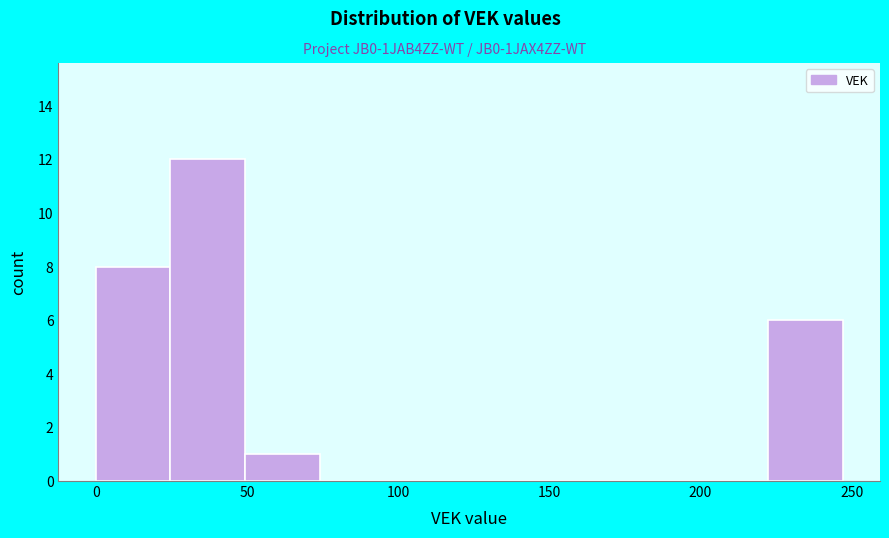

Which range on the x-axis has the tallest bar?

25 to 50